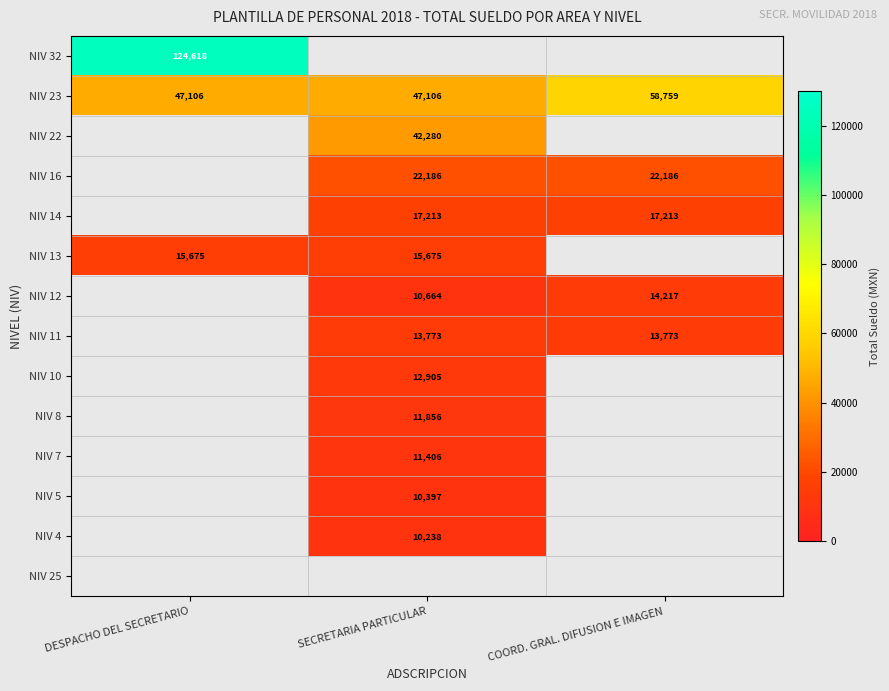

Count the number of data series in this chart.

14